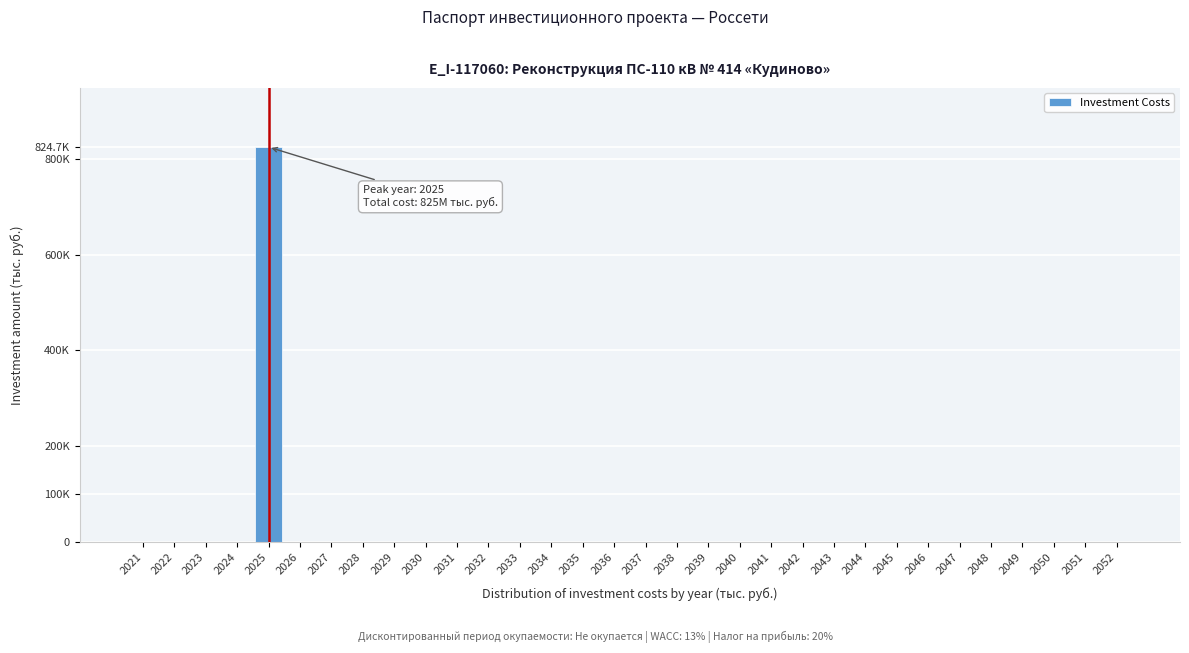

Are the bars horizontal?

No